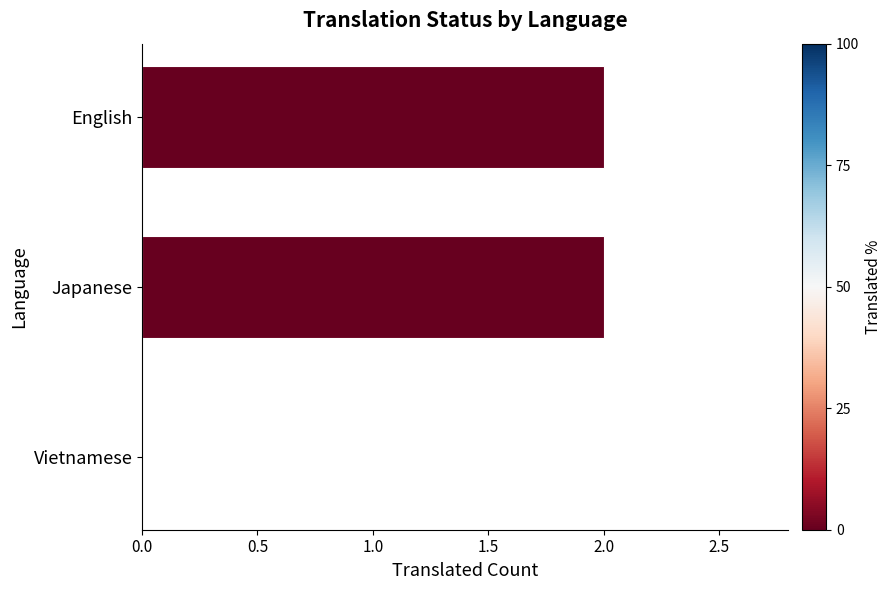

What is the sum of all values?

4